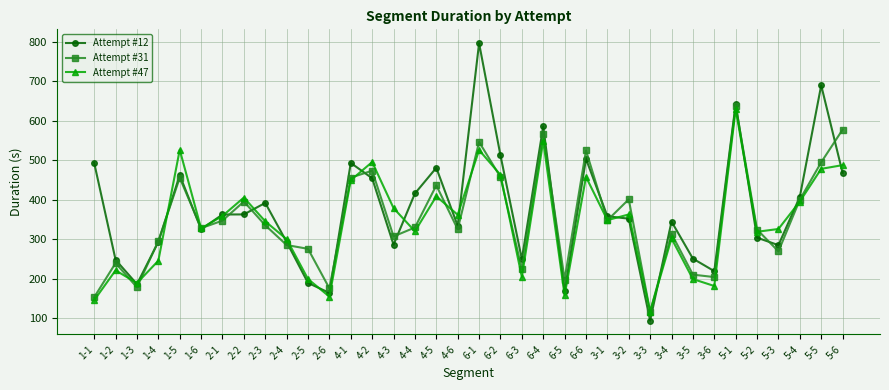

How many lines are shown in the chart?

3